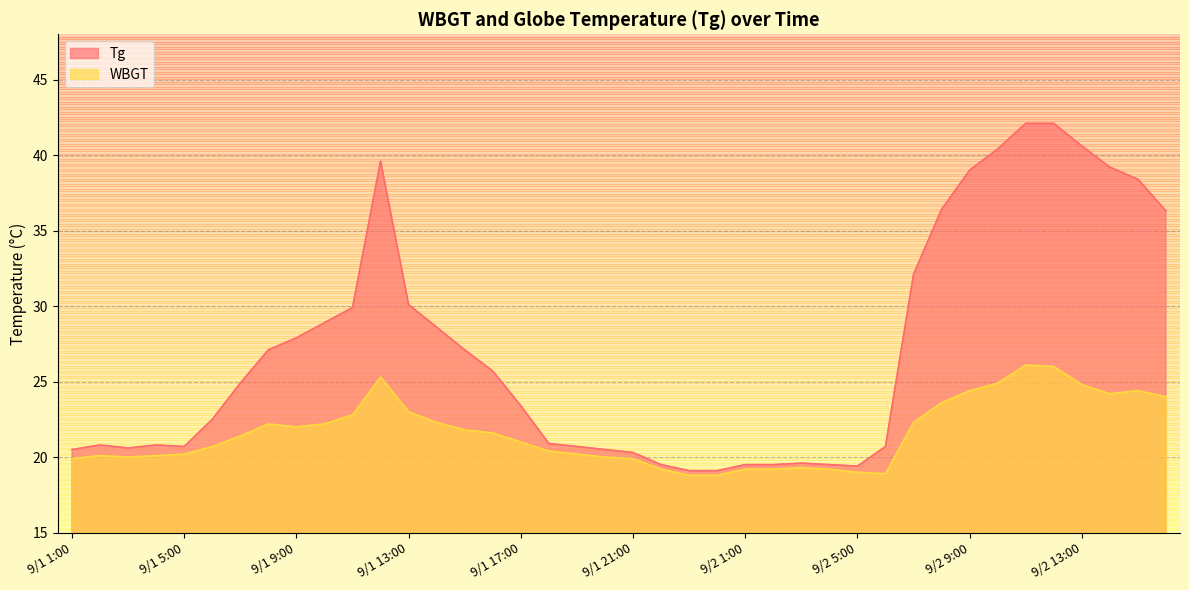

Reading left to right, transcribe all the data shown in this chart.

Tg: 9/1 1:00=20.5	9/1 2:00=20.8	9/1 3:00=20.6	9/1 4:00=20.8	9/1 5:00=20.7	9/1 6:00=22.5	9/1 7:00=24.9	9/1 8:00=27.1	9/1 9:00=27.9	9/1 10:00=28.9	9/1 11:00=29.9	9/1 12:00=39.6	9/1 13:00=30.1	9/1 14:00=28.6	9/1 15:00=27.1	9/1 16:00=25.7	9/1 17:00=23.4	9/1 18:00=20.9	9/1 19:00=20.7	9/1 20:00=20.5	9/1 21:00=20.3	9/1 22:00=19.5	9/1 23:00=19.1	9/1 24:00=19.1	9/2 1:00=19.5	9/2 2:00=19.5	9/2 3:00=19.6	9/2 4:00=19.5	9/2 5:00=19.4	9/2 6:00=20.7	9/2 7:00=32.1	9/2 8:00=36.4	9/2 9:00=39.0	9/2 10:00=40.4	9/2 11:00=42.1	9/2 12:00=42.1	9/2 13:00=40.6	9/2 14:00=39.2	9/2 15:00=38.4	9/2 16:00=36.3
WBGT: 9/1 1:00=19.9	9/1 2:00=20.1	9/1 3:00=20.0	9/1 4:00=20.1	9/1 5:00=20.2	9/1 6:00=20.7	9/1 7:00=21.4	9/1 8:00=22.2	9/1 9:00=22.0	9/1 10:00=22.2	9/1 11:00=22.8	9/1 12:00=25.3	9/1 13:00=23.0	9/1 14:00=22.3	9/1 15:00=21.8	9/1 16:00=21.6	9/1 17:00=21.0	9/1 18:00=20.4	9/1 19:00=20.2	9/1 20:00=20.0	9/1 21:00=19.9	9/1 22:00=19.2	9/1 23:00=18.8	9/1 24:00=18.8	9/2 1:00=19.2	9/2 2:00=19.2	9/2 3:00=19.3	9/2 4:00=19.2	9/2 5:00=19.0	9/2 6:00=18.9	9/2 7:00=22.3	9/2 8:00=23.6	9/2 9:00=24.4	9/2 10:00=24.9	9/2 11:00=26.1	9/2 12:00=26.0	9/2 13:00=24.8	9/2 14:00=24.2	9/2 15:00=24.4	9/2 16:00=24.0